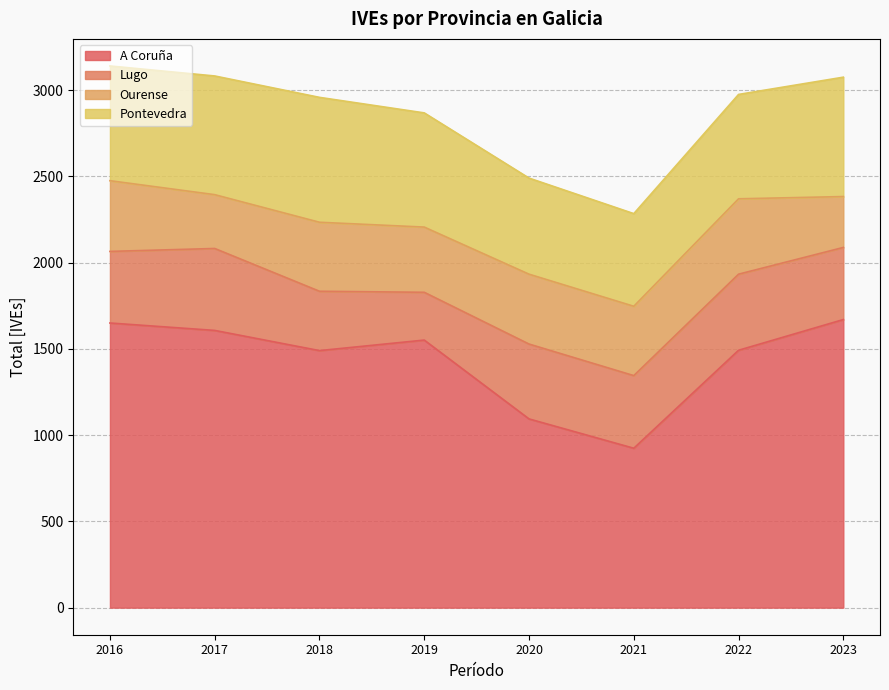

What is the total value across all series at 2022?

2975